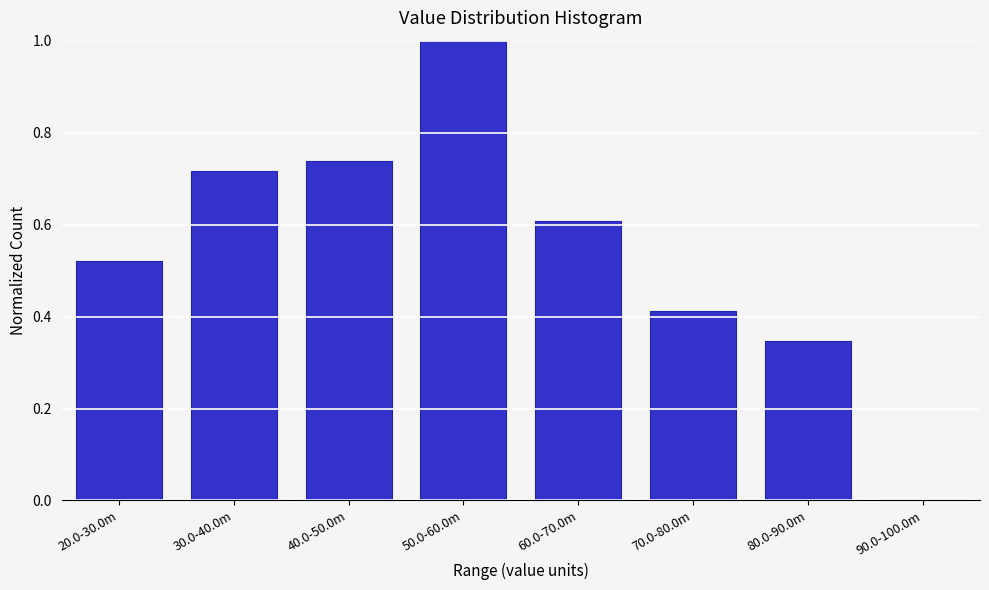

The chart shows a value of 0.3 at 40.0-50.0m. True or false?

False